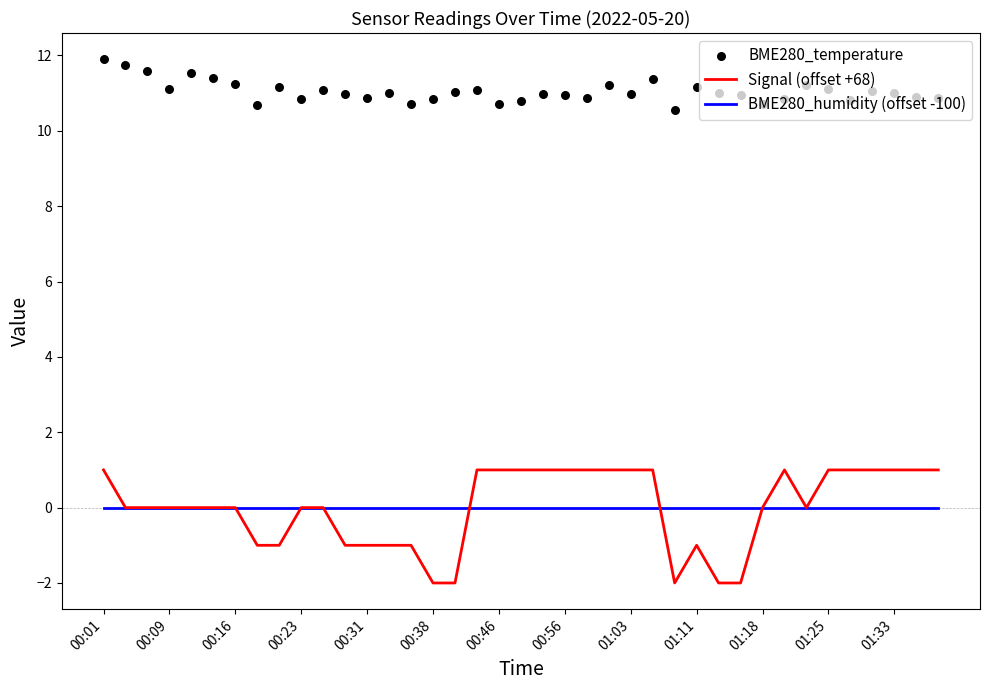

What is the total value across all series at 00:01?

12.9